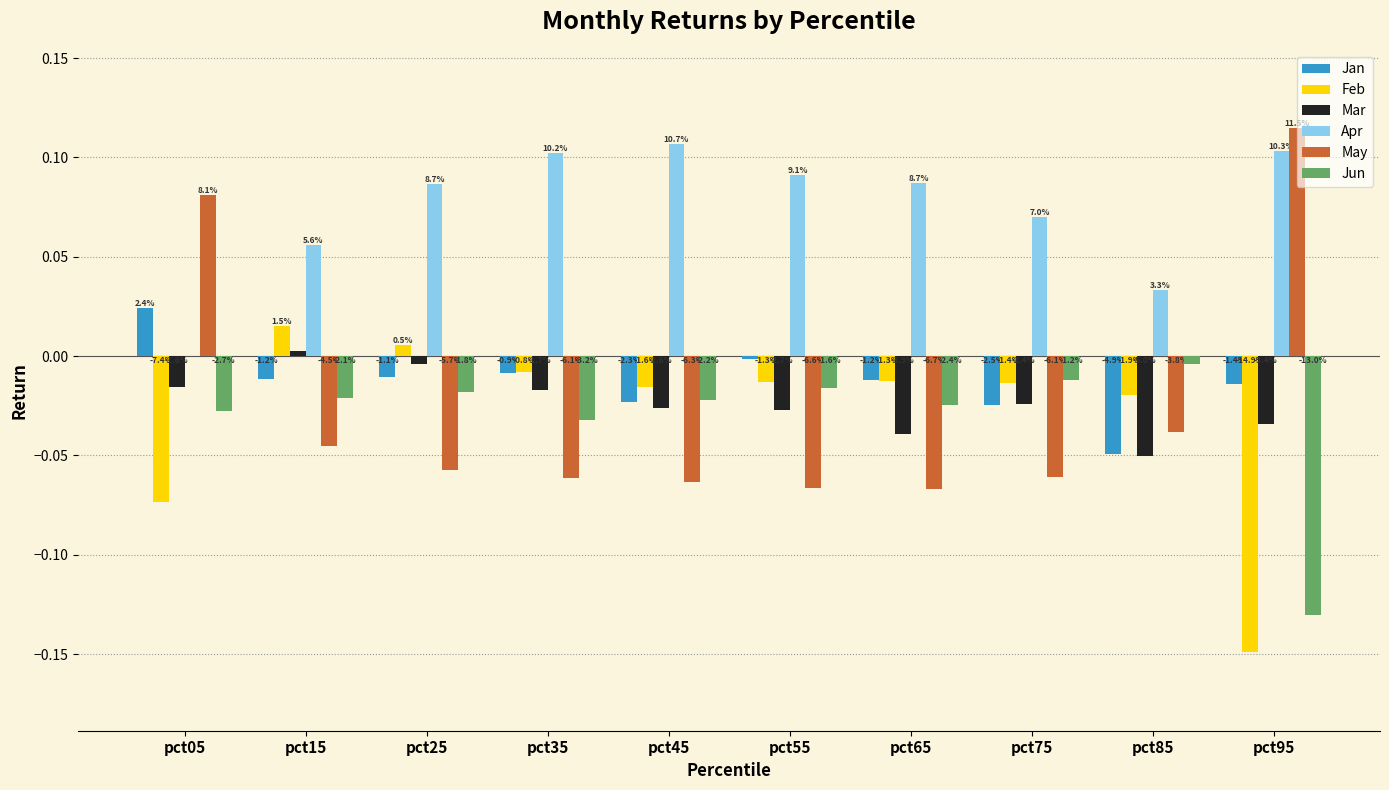

Reading right to left, transcribe all the data shown in this chart.

Jan: pct95=-0.0	pct85=-0.0	pct75=-0.0	pct65=-0.0	pct55=-0.0	pct45=-0.0	pct35=-0.0	pct25=-0.0	pct15=-0.0	pct05=0.0
Feb: pct95=-0.1	pct85=-0.0	pct75=-0.0	pct65=-0.0	pct55=-0.0	pct45=-0.0	pct35=-0.0	pct25=0.0	pct15=0.0	pct05=-0.1
Mar: pct95=-0.0	pct85=-0.1	pct75=-0.0	pct65=-0.0	pct55=-0.0	pct45=-0.0	pct35=-0.0	pct25=-0.0	pct15=0.0	pct05=-0.0
Apr: pct95=0.1	pct85=0.0	pct75=0.1	pct65=0.1	pct55=0.1	pct45=0.1	pct35=0.1	pct25=0.1	pct15=0.1	pct05=-0.0
May: pct95=0.1	pct85=-0.0	pct75=-0.1	pct65=-0.1	pct55=-0.1	pct45=-0.1	pct35=-0.1	pct25=-0.1	pct15=-0.0	pct05=0.1
Jun: pct95=-0.1	pct85=-0.0	pct75=-0.0	pct65=-0.0	pct55=-0.0	pct45=-0.0	pct35=-0.0	pct25=-0.0	pct15=-0.0	pct05=-0.0